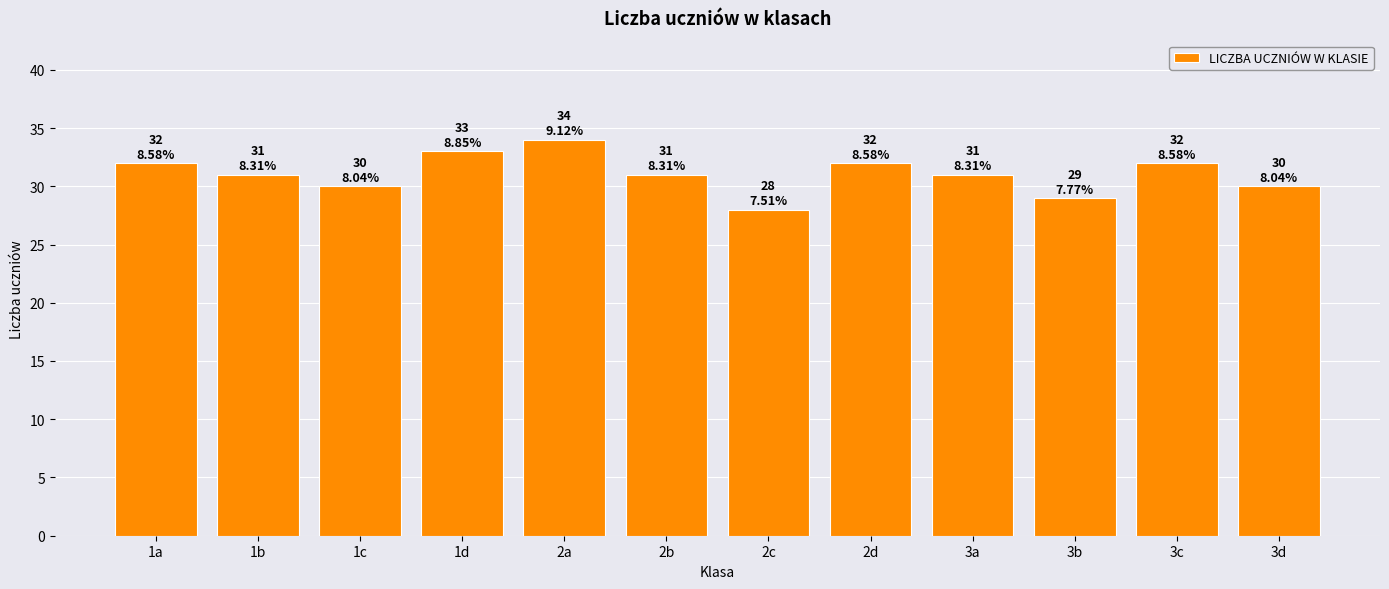

What is the difference between the values at 3c and 3b?

3